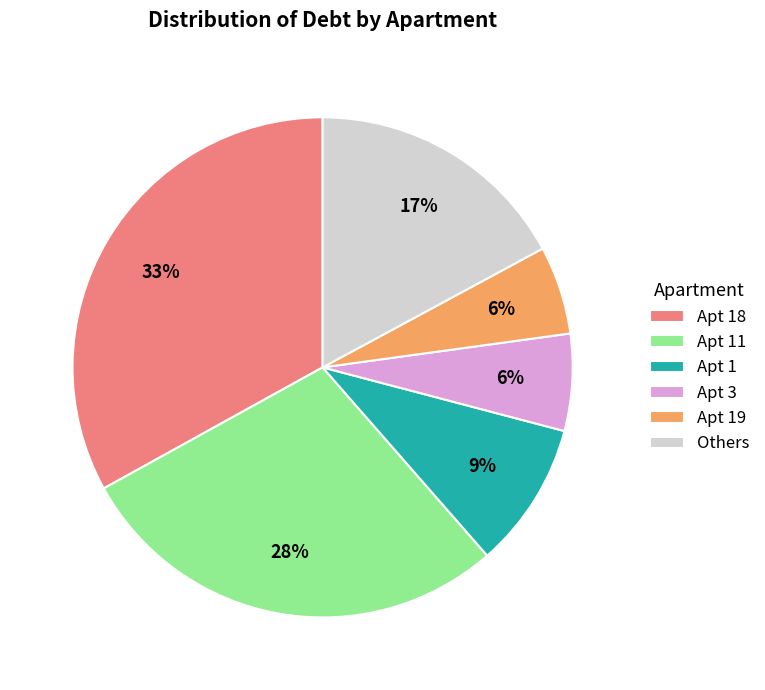

What is the ratio of the value at Apt 18 to the value at Apt 11?

1.2